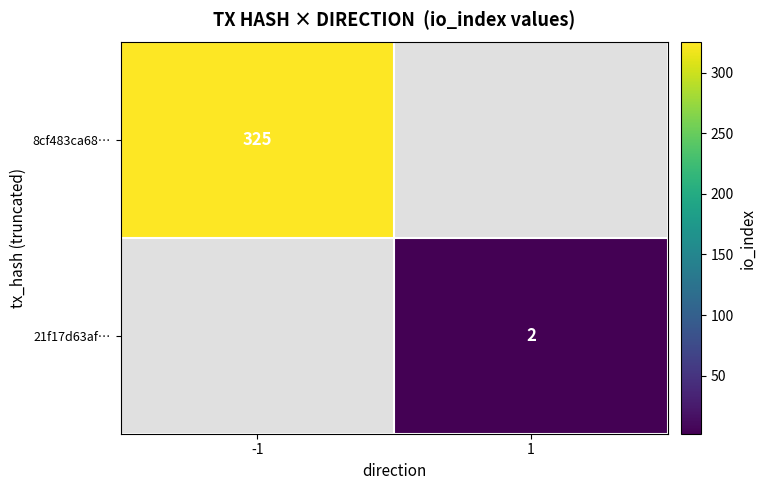

The 21f17d63af… series shows 1 at 1. True or false?

False